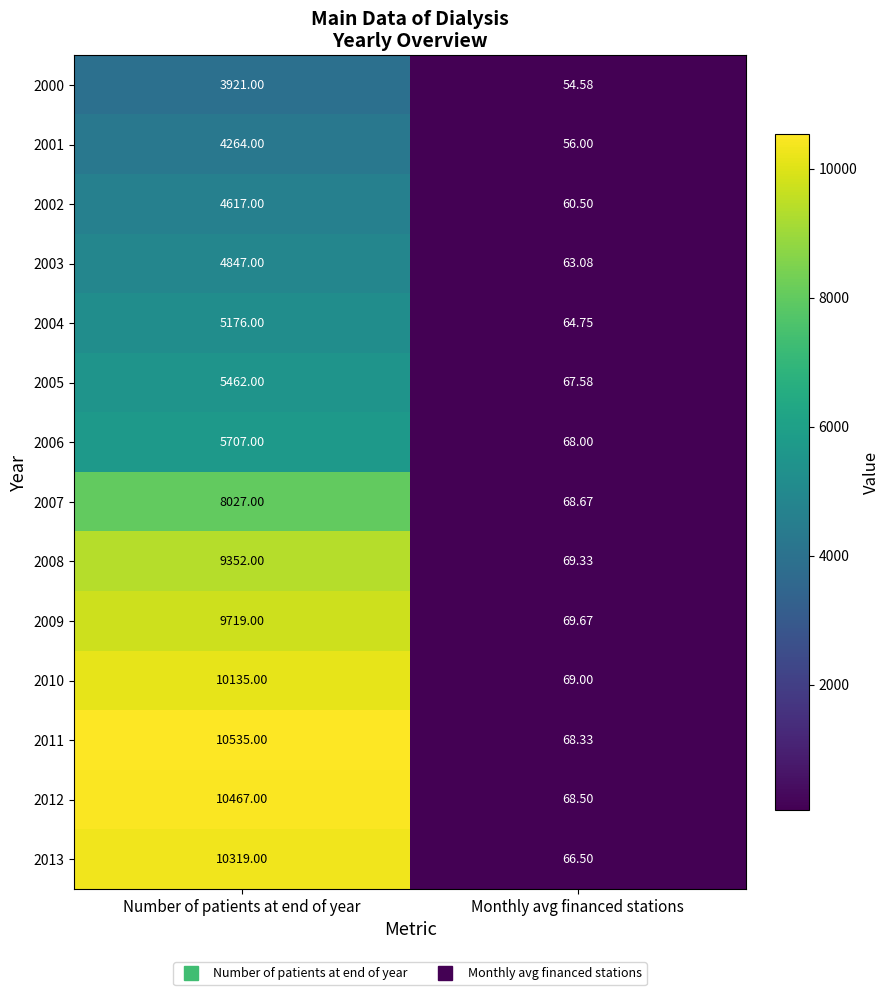

Which series has the largest total across all categories?

2011